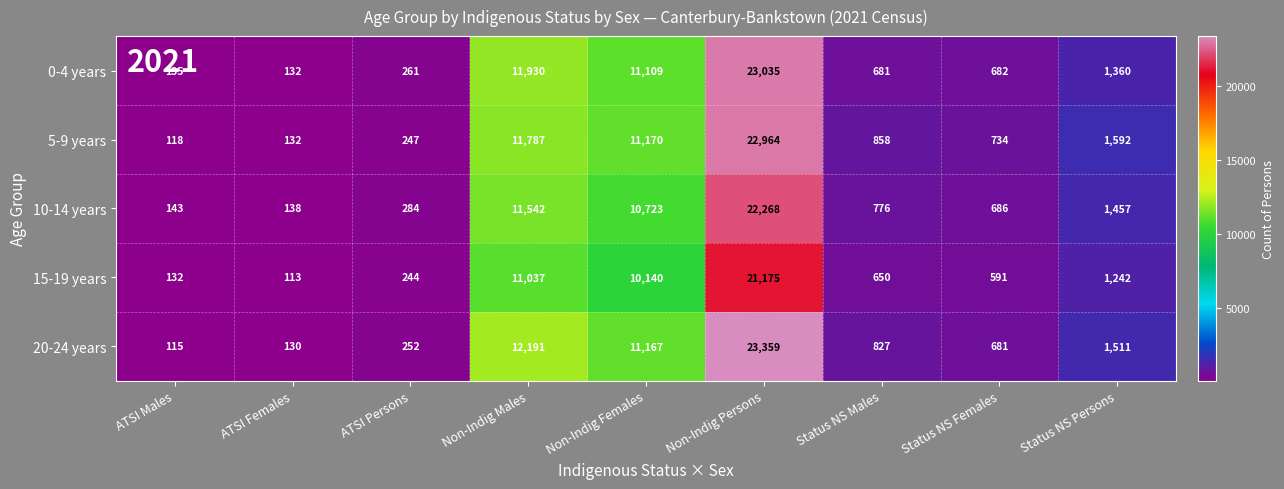

Which category has the highest value across all series?

Non-Indig Persons